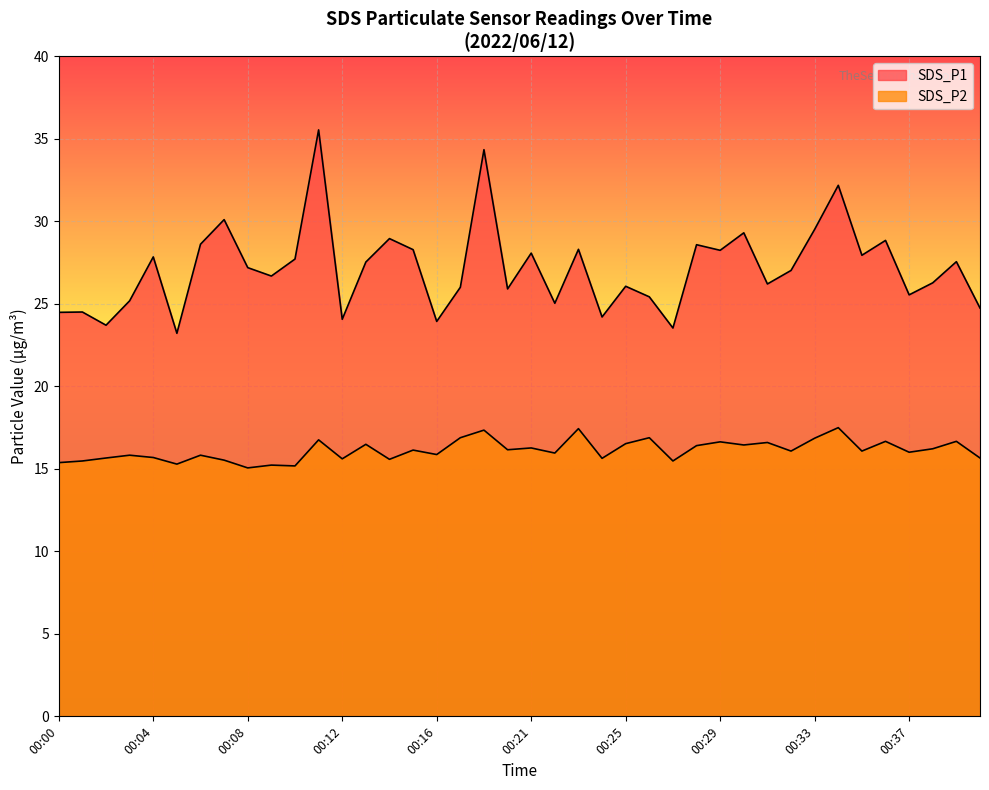

What is the total value across all series at 00:04?

43.5